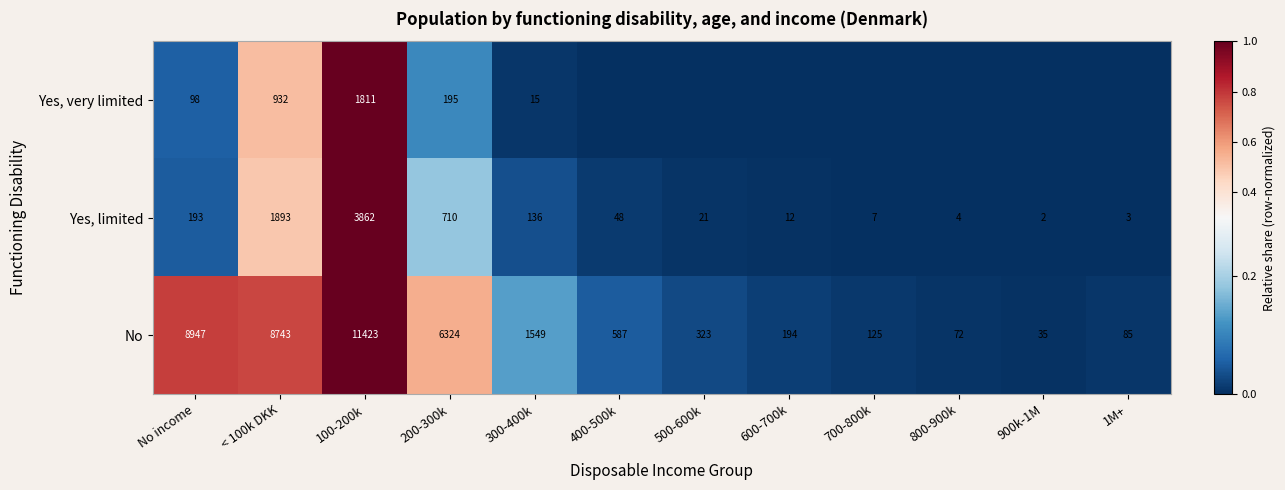

Rank the series at No income from lowest to highest value.

Yes, very limited, Yes, limited, No